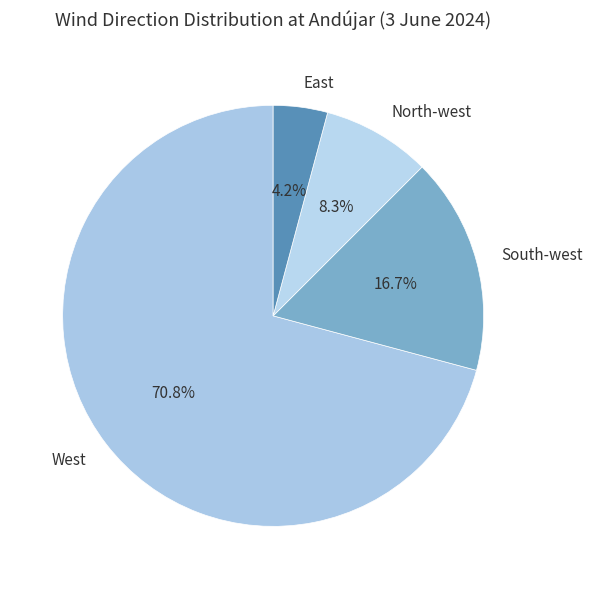

Which slice is the largest?

West